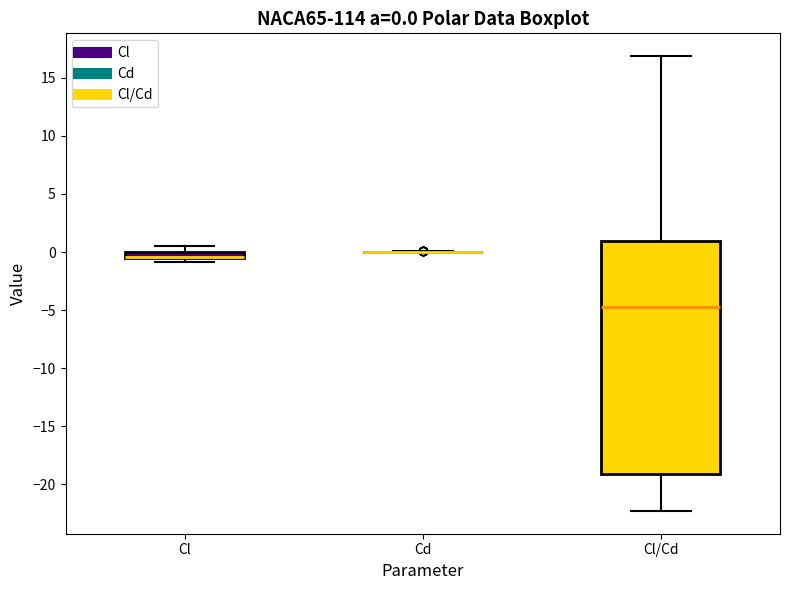

Comparing the boxes themselves (not the whiskers), which one is the tallest?

Cl/Cd